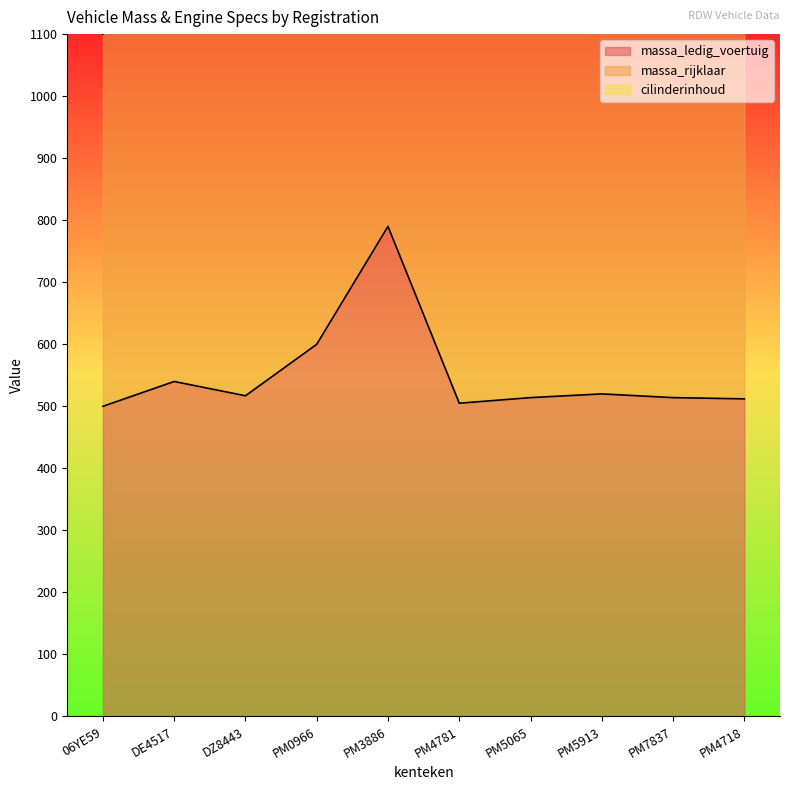

What is the label of the 3rd point from the right?

PM5913